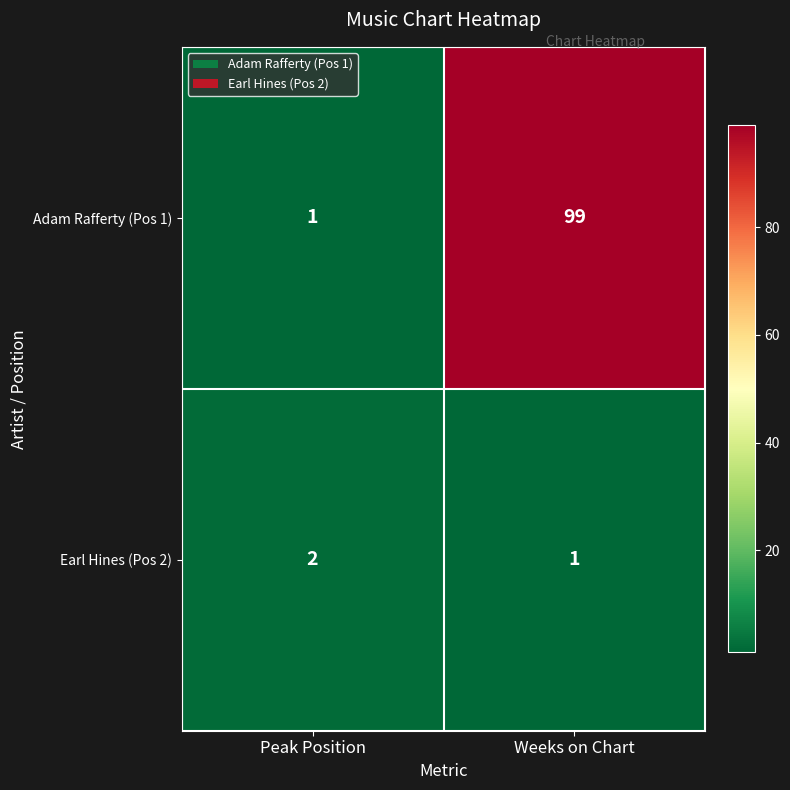

Is it true that Adam Rafferty (Pos 1) equals 99 at Weeks on Chart?

True